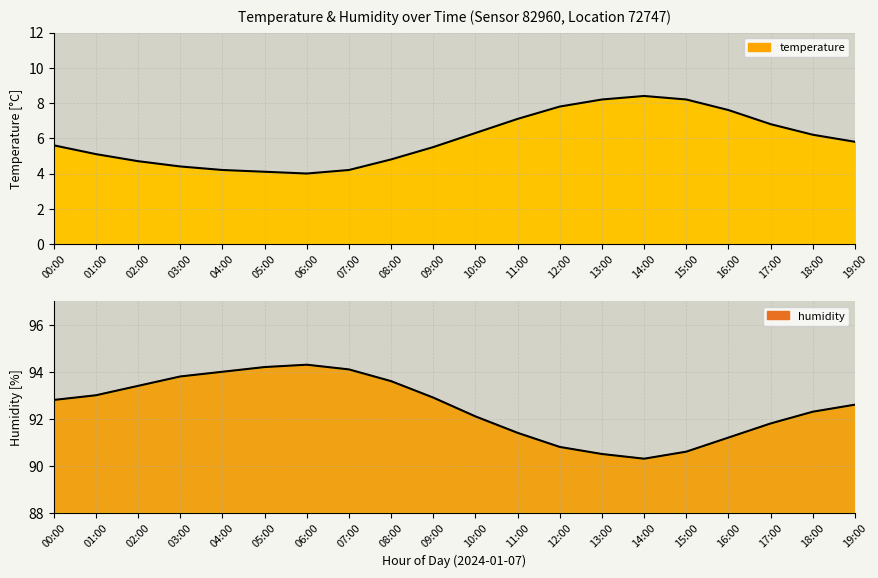

True or false: temperature has a value of 8.4 at 14:00.

True